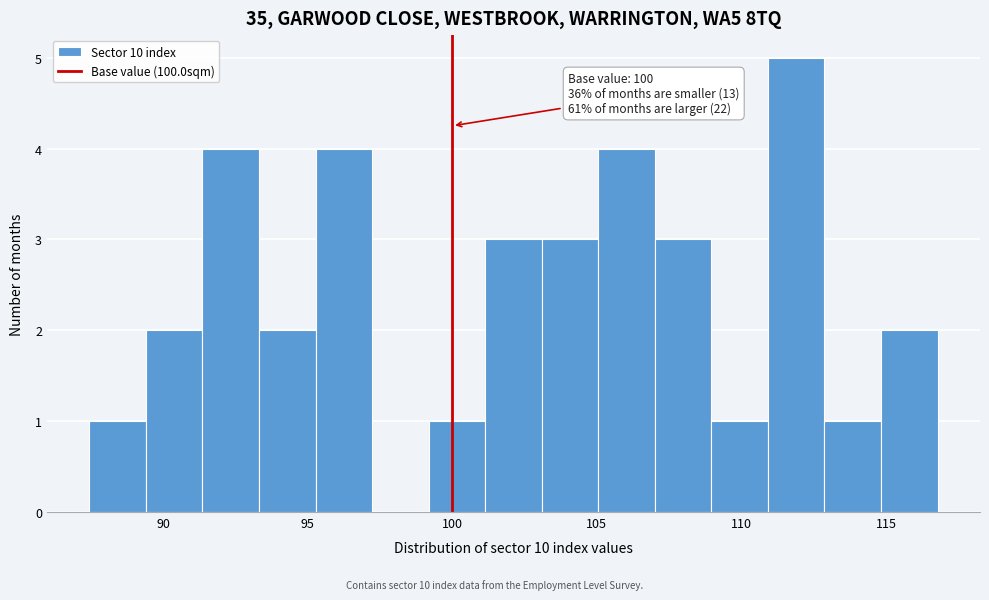

Read against the x-axis, roughly where is the centre of the tallest bar?

112.0